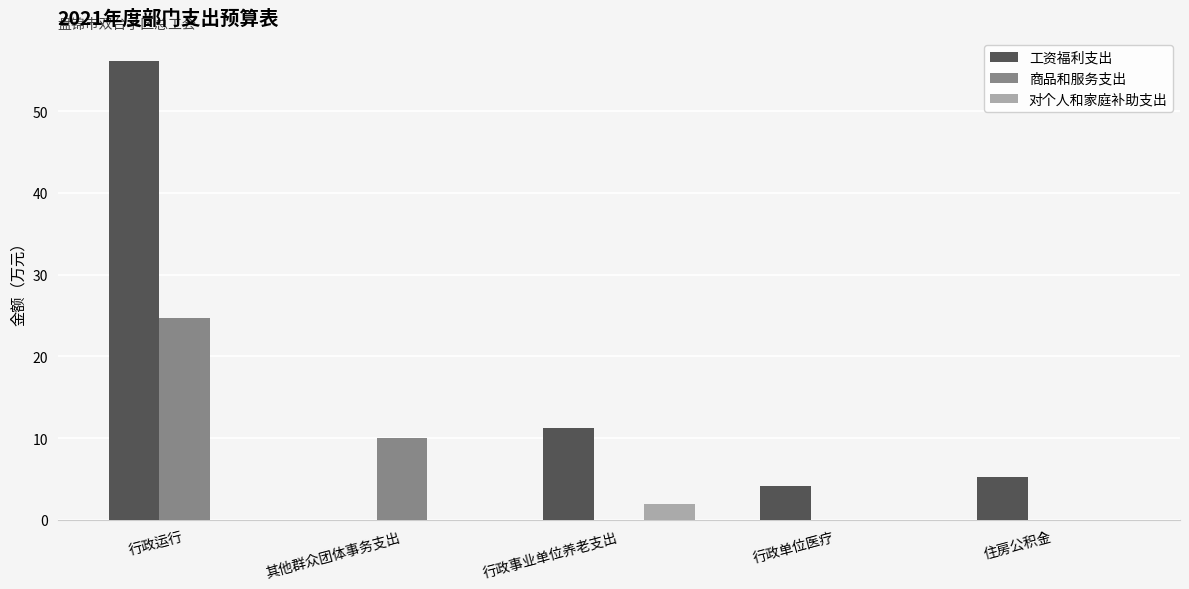

Read the 商品和服务支出 value at 其他群众团体事务支出.

10.0